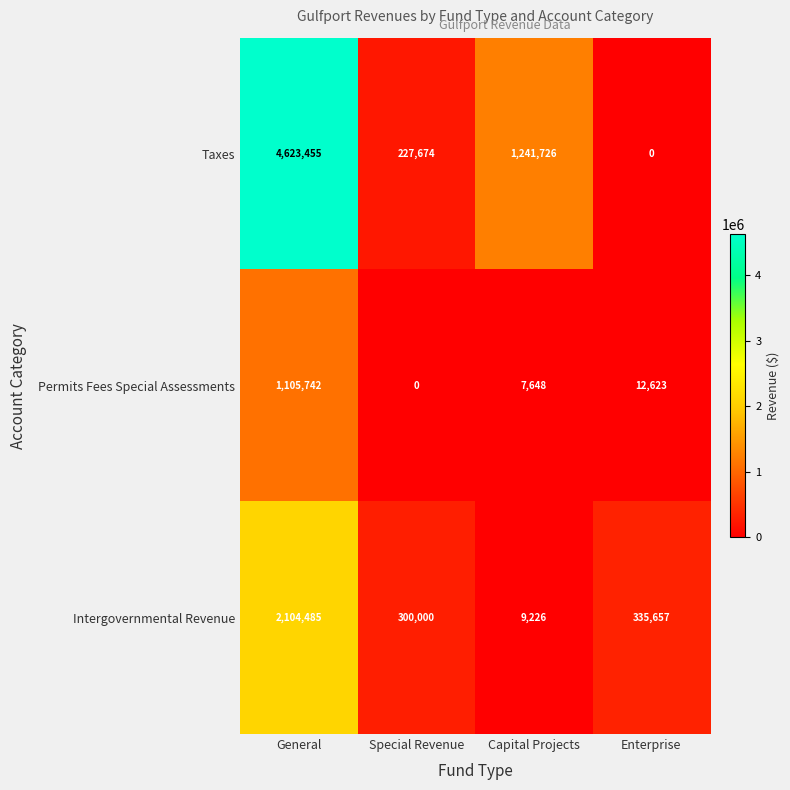

Reading left to right, extract all data points from this chart.

Taxes: General=4623455	Special Revenue=227674	Capital Projects=1241726	Enterprise=0
Permits Fees Special Assessments: General=1105742	Special Revenue=0	Capital Projects=7648	Enterprise=12623
Intergovernmental Revenue: General=2104485	Special Revenue=300000	Capital Projects=9226	Enterprise=335657